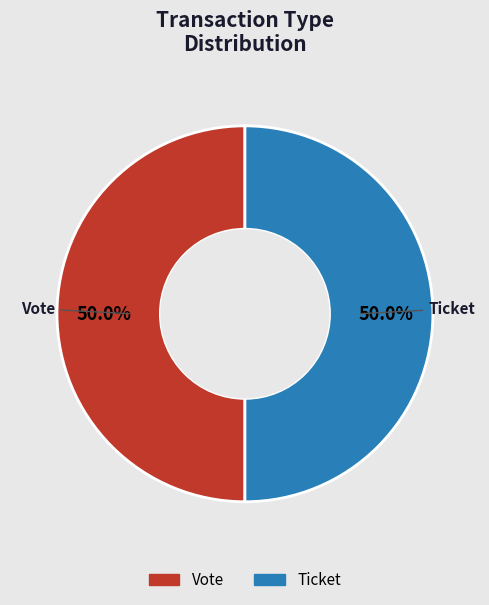

To the nearest percent, what is the average slice percentage?

50%